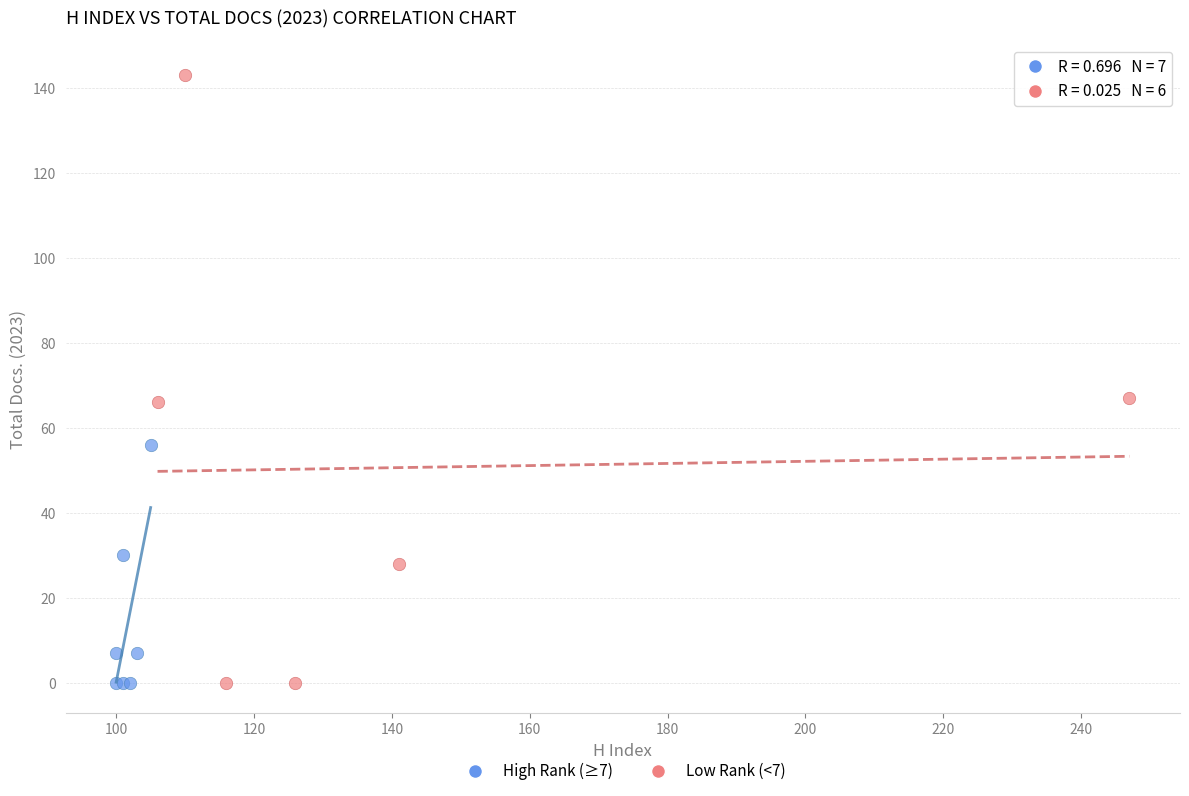

Which series has the largest Y range (max minus min)?

Low Rank (<7)